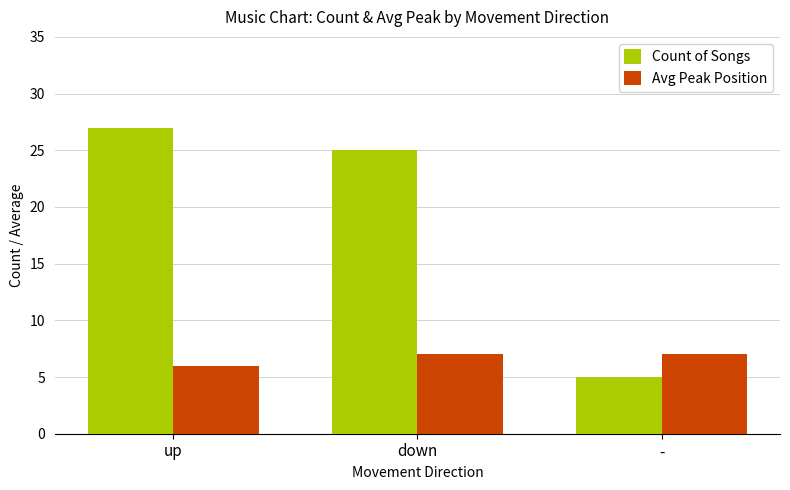

Count the number of categories in the chart.

3